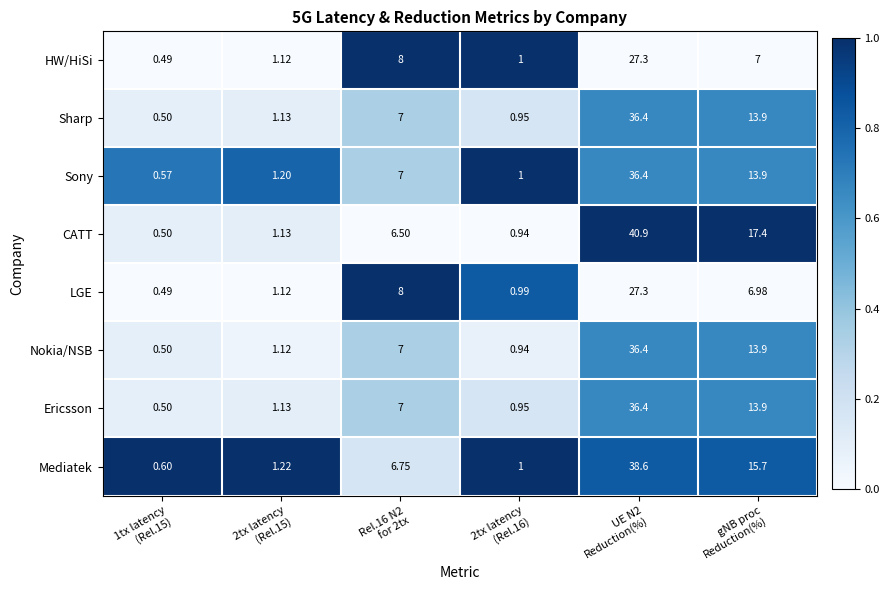

Which series has the largest total across all categories?

CATT